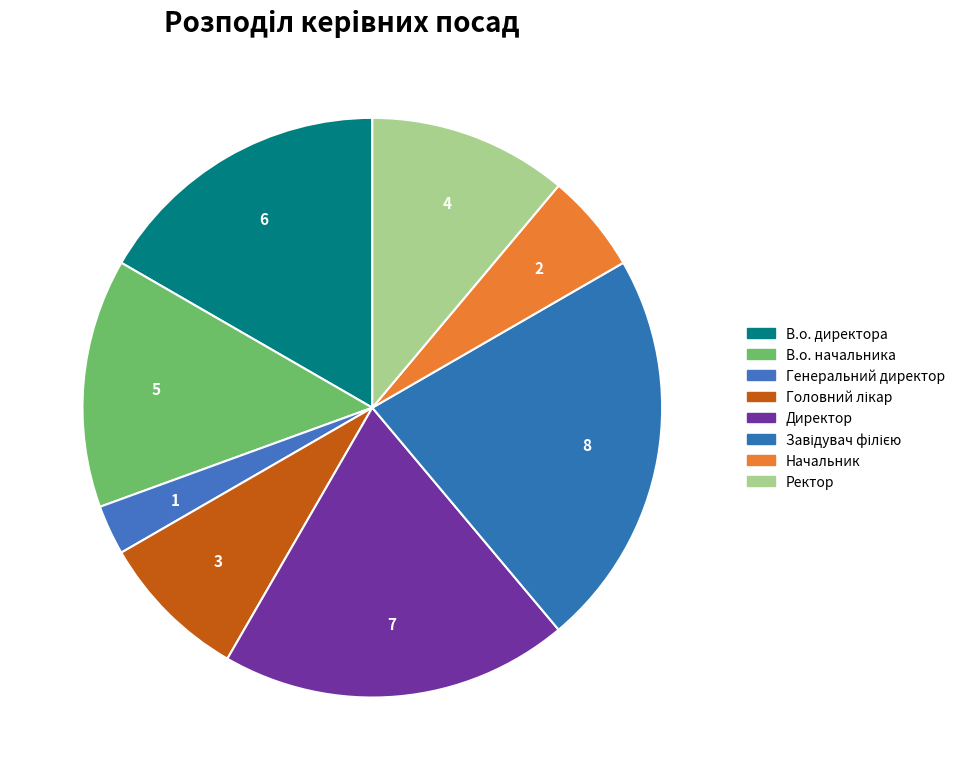

To the nearest percent, what is the difference between the largest and smallest slice percentages?

19%